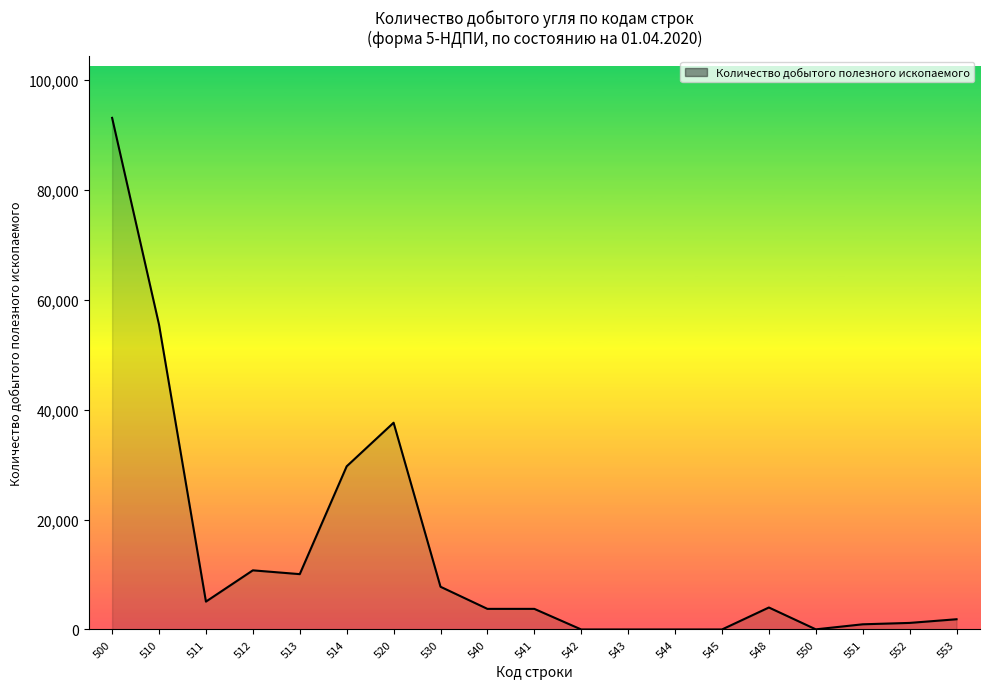

What is the greatest value displayed?

93071